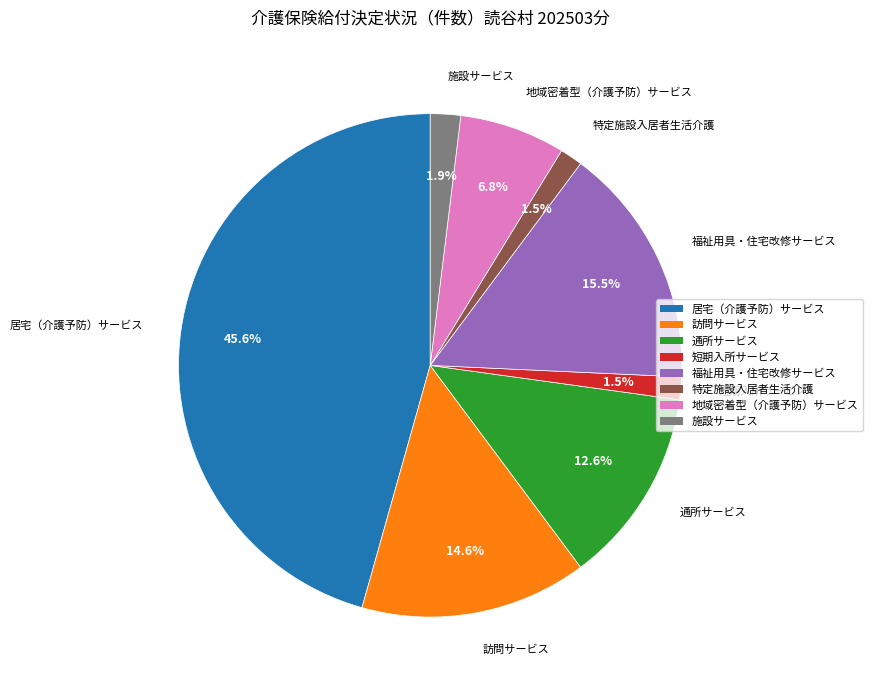

To the nearest percent, what is the difference between the largest and smallest slice percentages?

44%